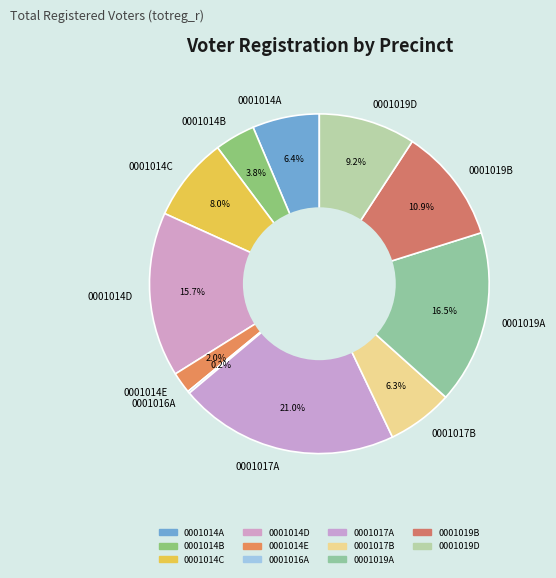

Which slice is the largest?

0001017A